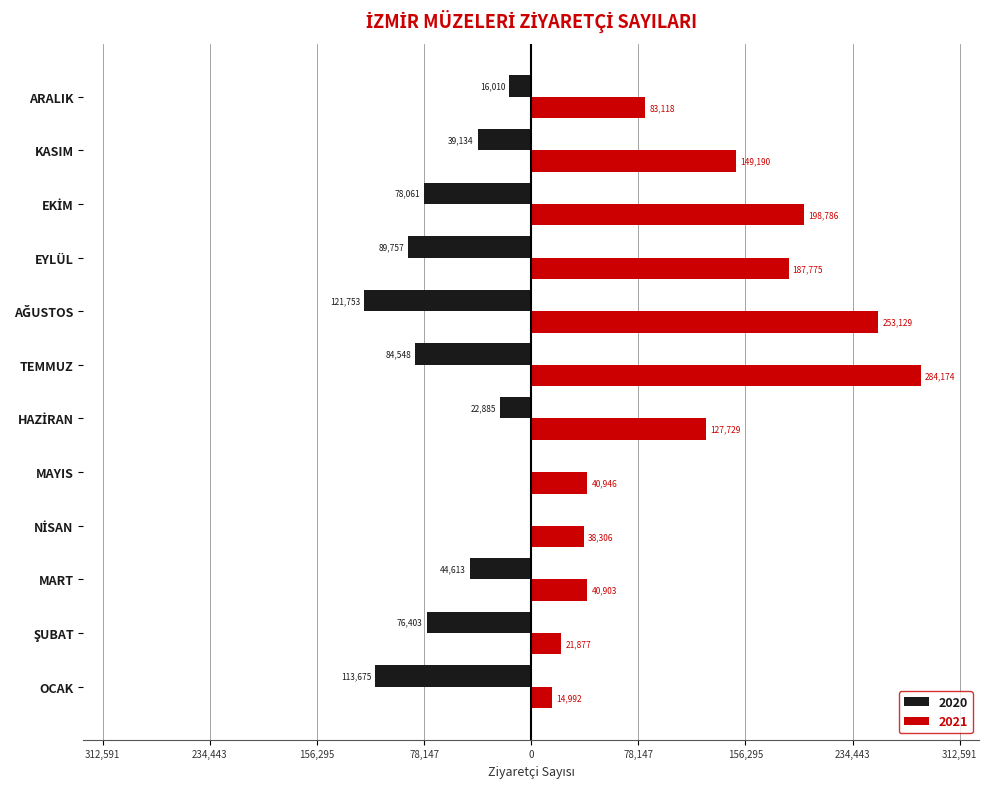

What are all the series names shown in the legend?

2020, 2021